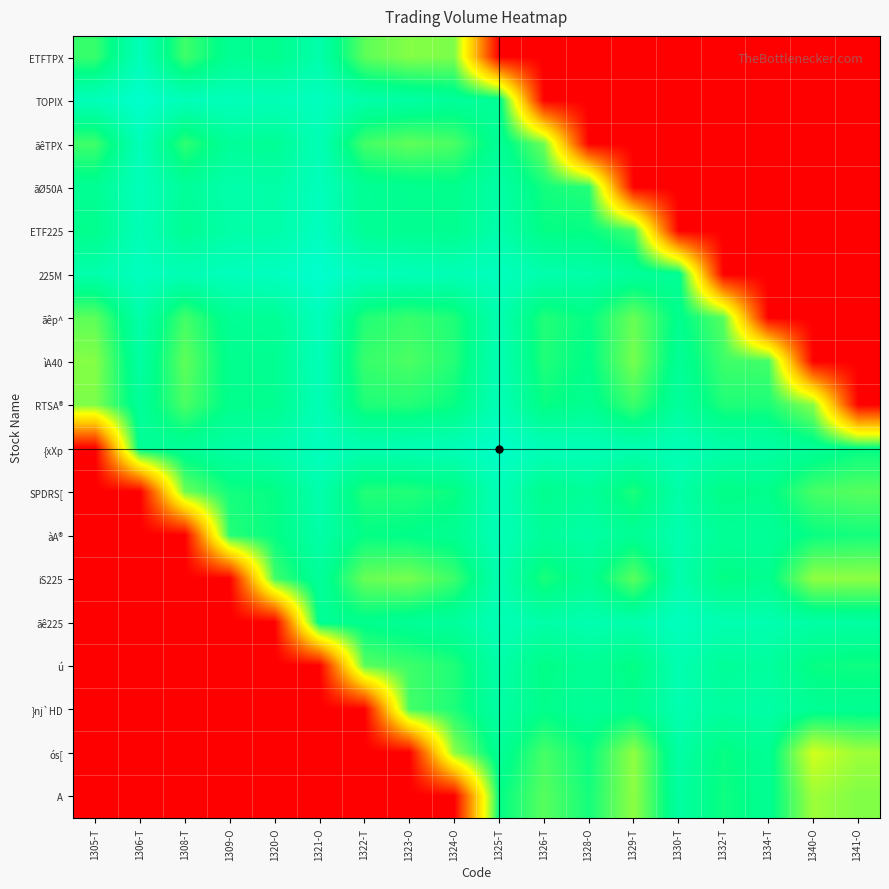

How many categories are shown in the chart?

18